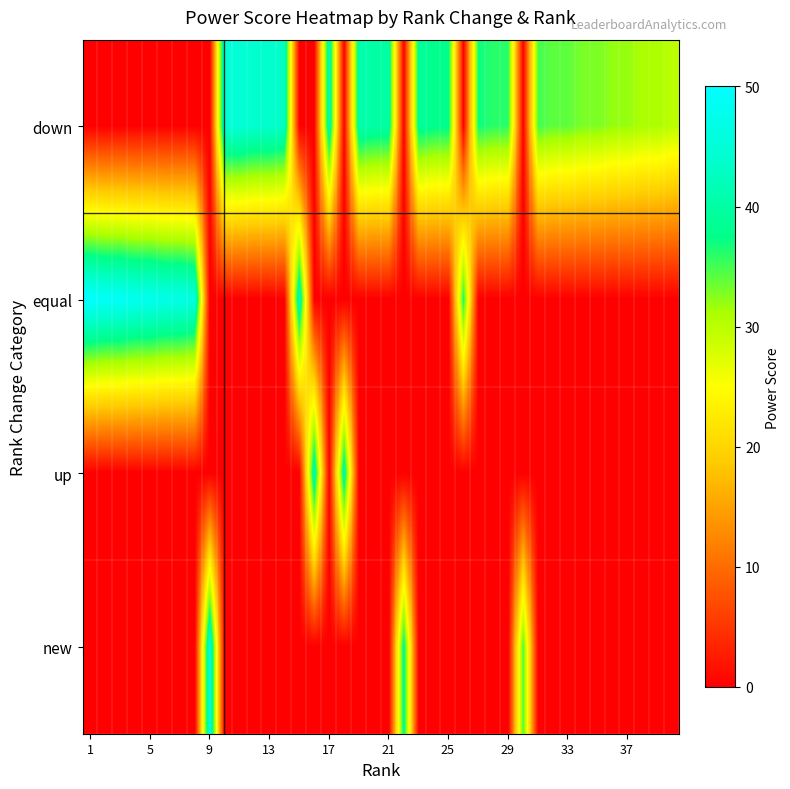

Reading left to right, list all the values displayed in this chart.

down: 0	0	0	0	0	0	0	0	0	45	45	44	44	43	0	0	42	0	41	40	40	0	39	38	38	0	37	36	36	0	35	34	34	33	33	32	32	31	31	30
equal: 50	49	49	48	48	47	47	46	0	0	0	0	0	0	43	0	0	0	0	0	0	0	0	0	0	37	0	0	0	0	0	0	0	0	0	0	0	0	0	0
up: 0	0	0	0	0	0	0	0	0	0	0	0	0	0	0	42	0	41	0	0	0	0	0	0	0	0	0	0	0	0	0	0	0	0	0	0	0	0	0	0
new: 0	0	0	0	0	0	0	0	46	0	0	0	0	0	0	0	0	0	0	0	0	39	0	0	0	0	0	0	0	35	0	0	0	0	0	0	0	0	0	0